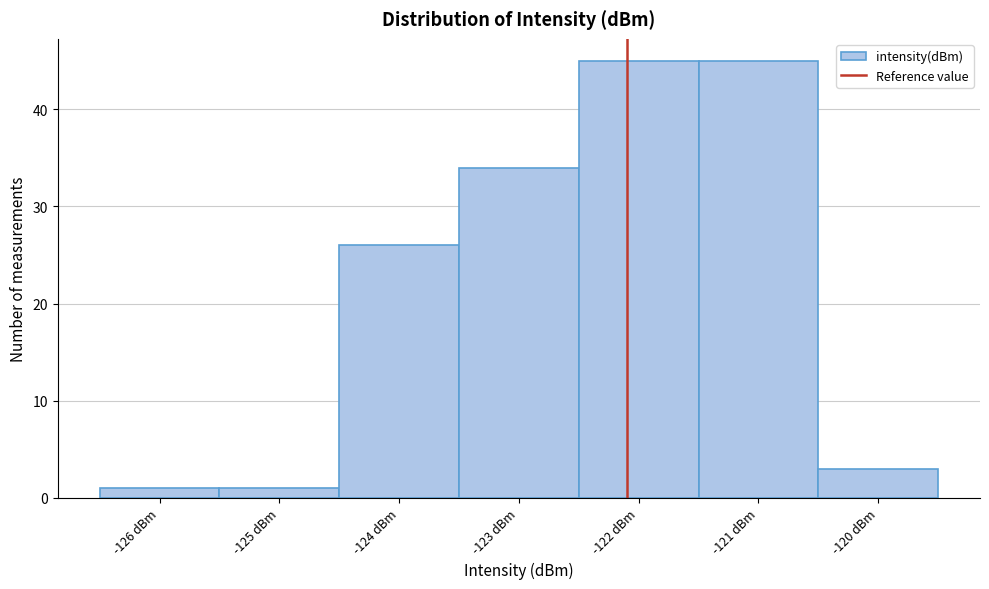

Reading left to right, what are all the values shown in this chart?

-126 dBm=1	-125 dBm=1	-124 dBm=26	-123 dBm=34	-122 dBm=45	-121 dBm=45	-120 dBm=3